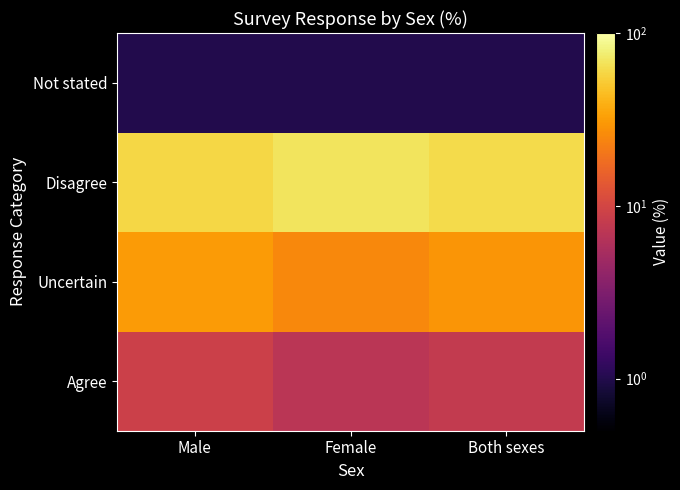

Reading left to right, transcribe all the data shown in this chart.

Agree: Male=9	Female=7	Both sexes=8
Uncertain: Male=31	Female=25	Both sexes=29
Disagree: Male=59	Female=68	Both sexes=62
Not stated: Male=1	Female=1	Both sexes=1